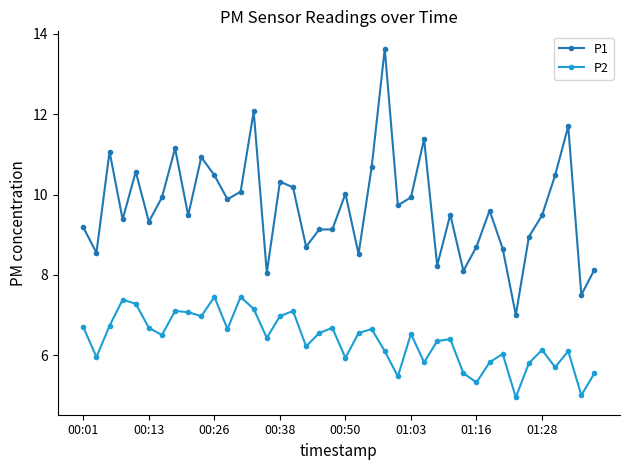

What is the minimum value shown in the chart?

5.0